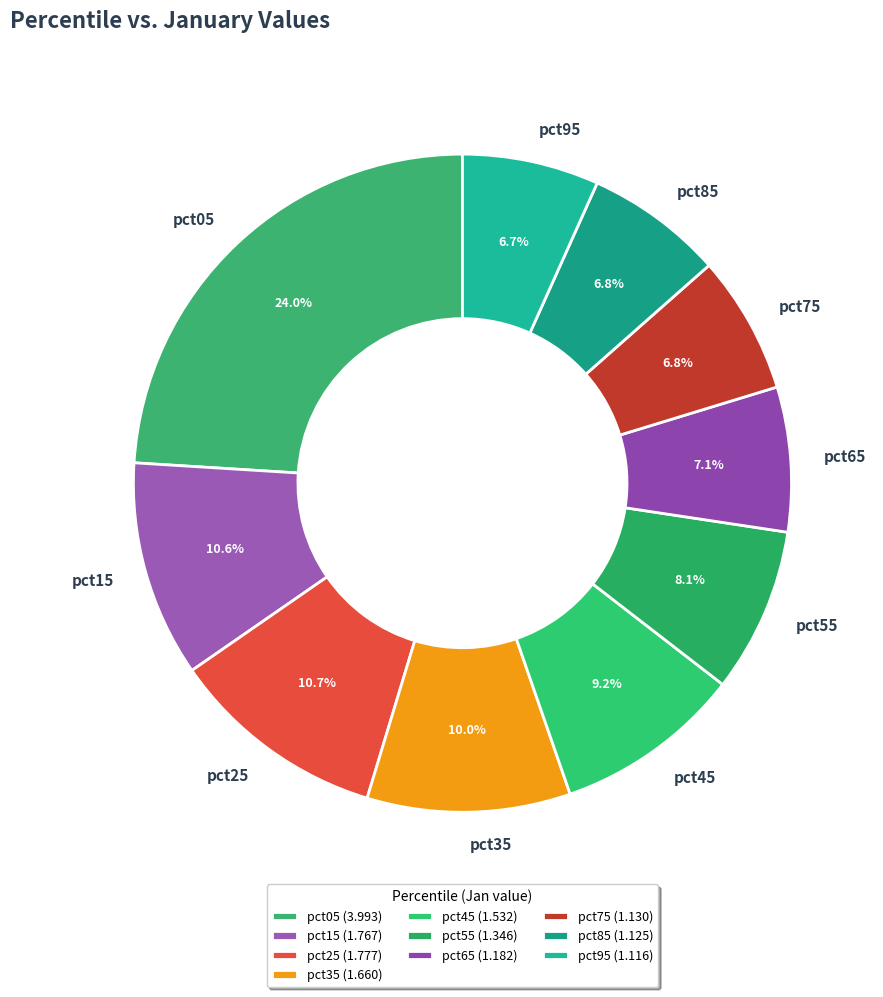

What percentage is the pct35 slice, to the nearest percent?

10%